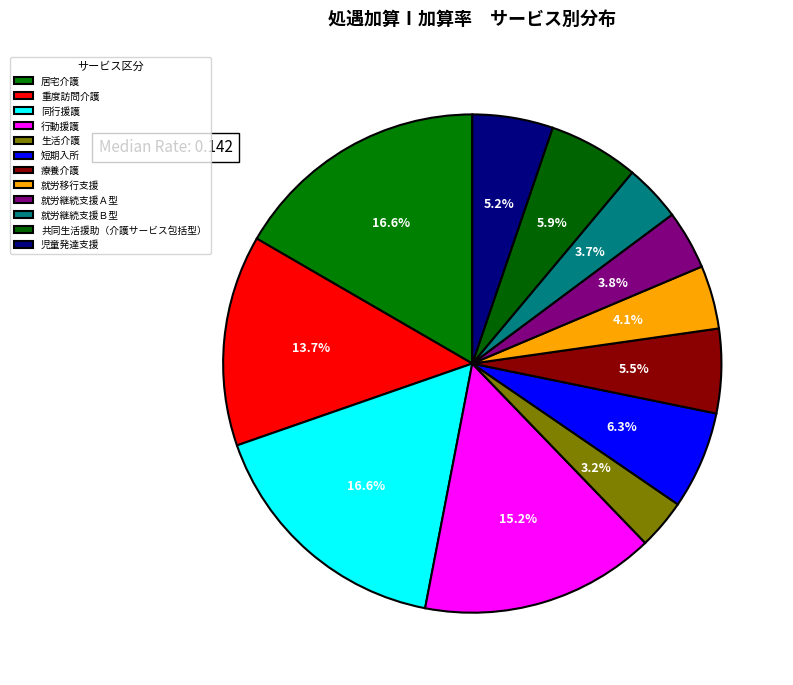

Combined, what portion of the pie is 児童発達支援 and 居宅介護?

21.9%